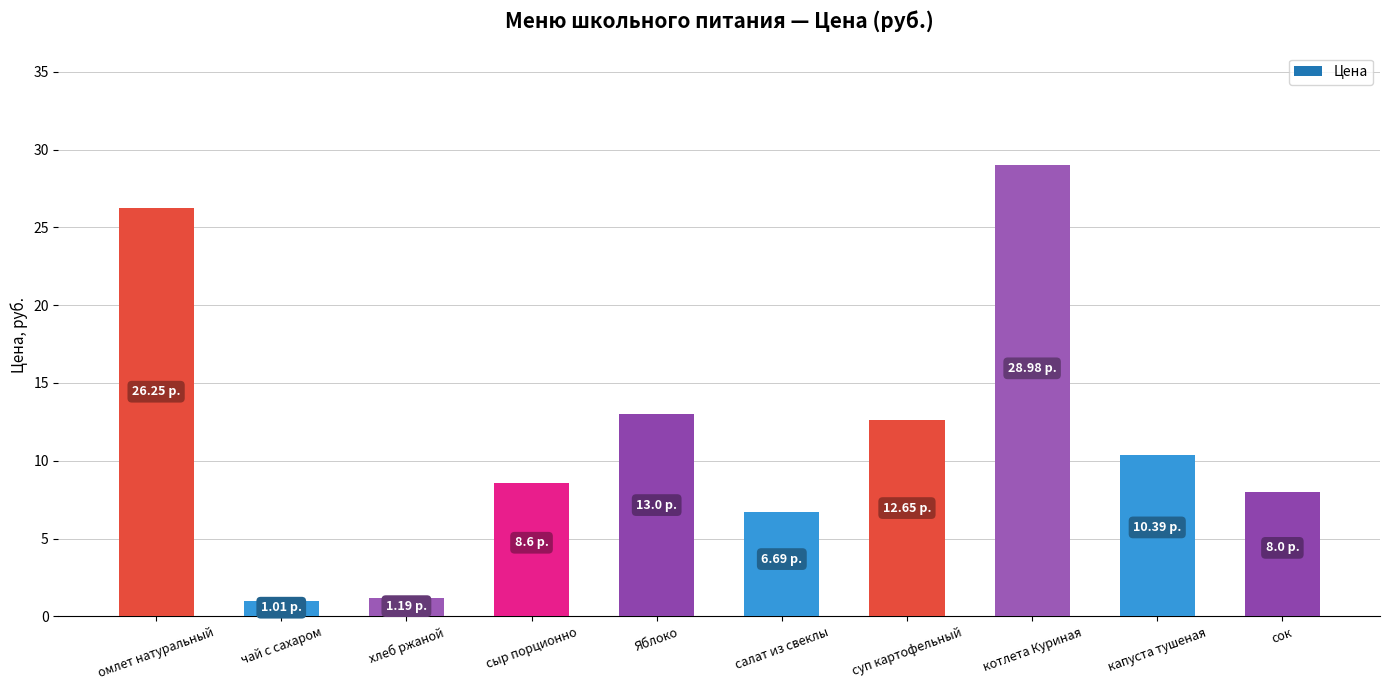

The value at сок is 8.0. True or false?

True